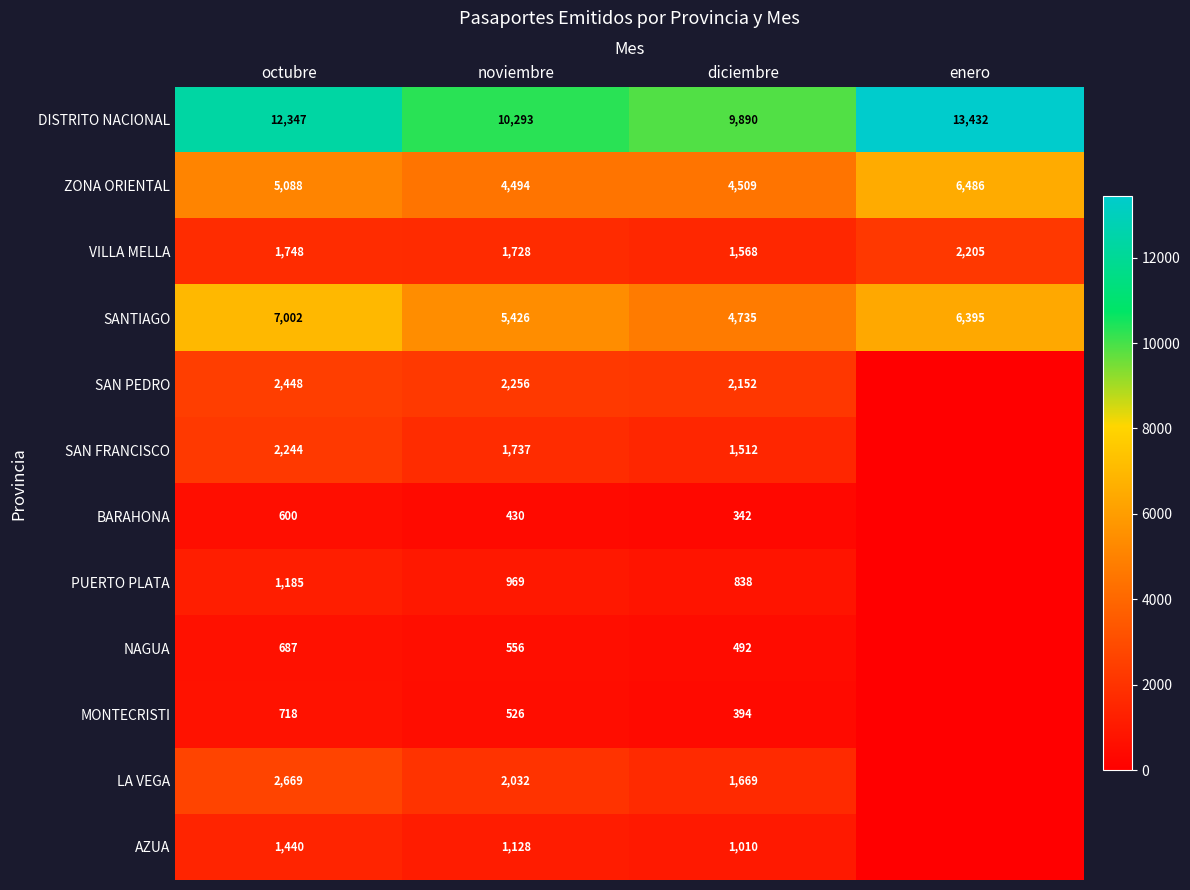

Between diciembre and enero, which is larger?

enero